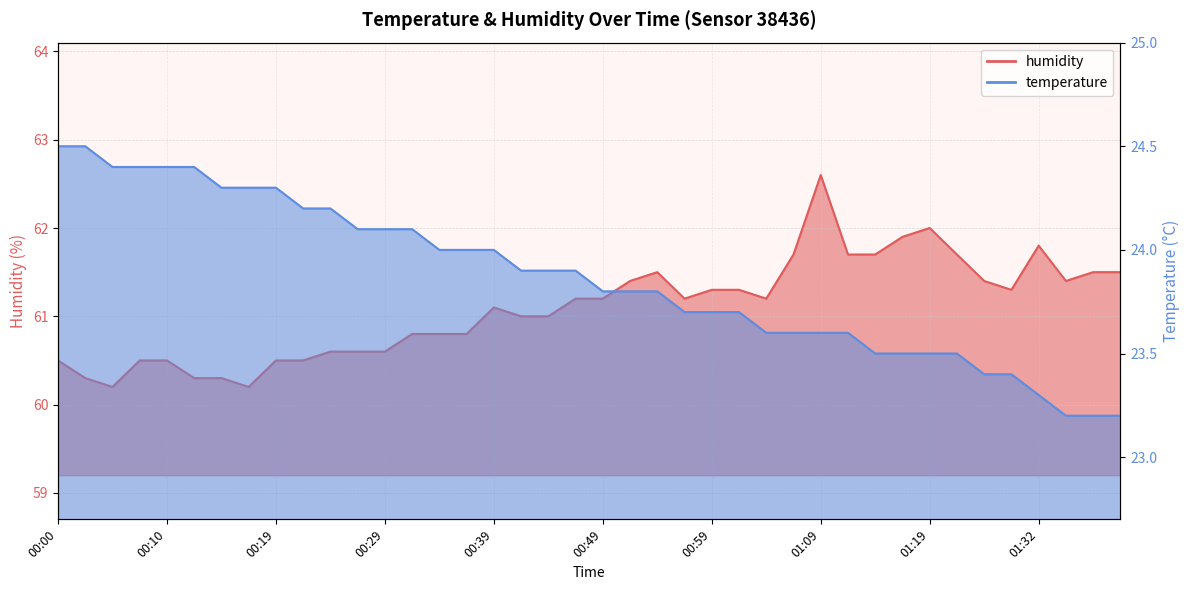

Between 00:15 and 00:47, which series saw the biggest shift?

humidity